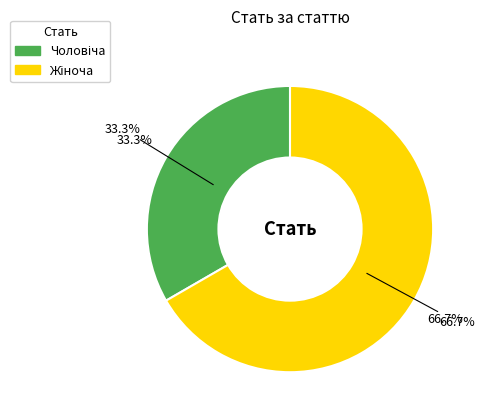

What is the smallest slice in the pie chart?

Чоловіча